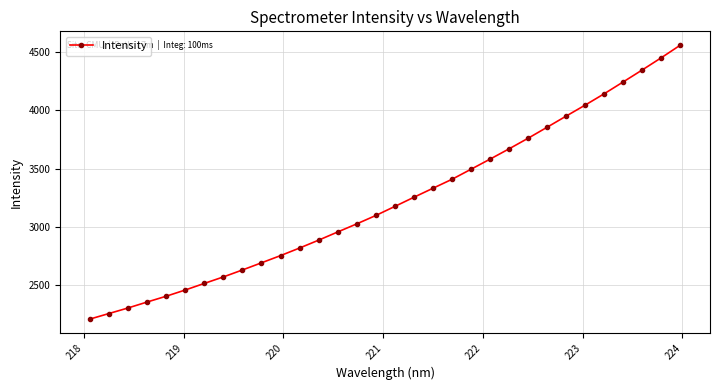

What is the value of the 16th point from the left?

3096.2